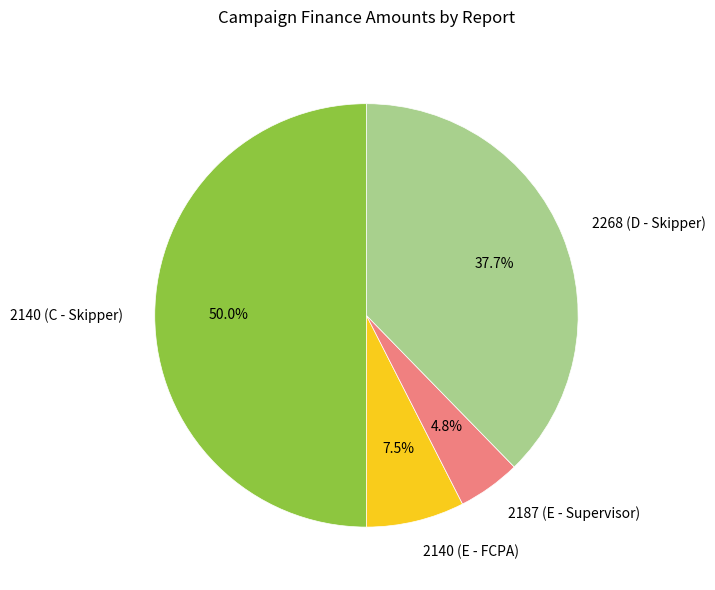

How many segments does this pie chart have?

4